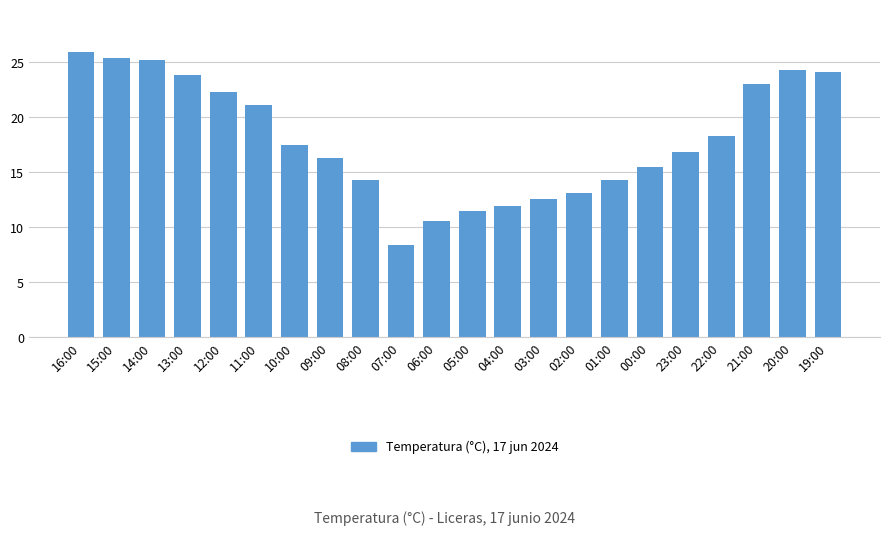

Reading right to left, what are all the values shown in this chart?

19:00=24.1	20:00=24.3	21:00=23.0	22:00=18.3	23:00=16.8	00:00=15.5	01:00=14.3	02:00=13.1	03:00=12.6	04:00=11.9	05:00=11.5	06:00=10.6	07:00=8.4	08:00=14.3	09:00=16.3	10:00=17.5	11:00=21.1	12:00=22.3	13:00=23.8	14:00=25.2	15:00=25.4	16:00=25.9